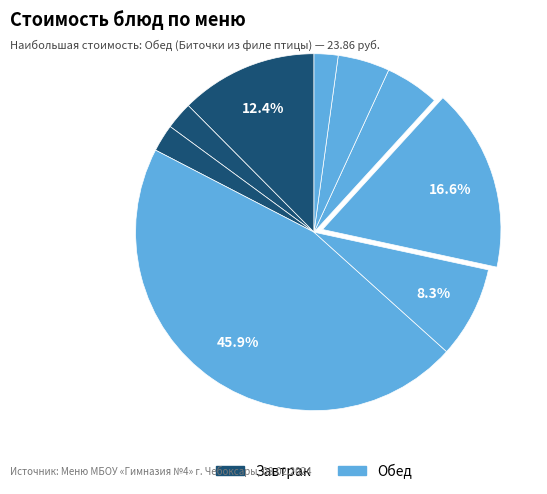

How many segments does this pie chart have?

9